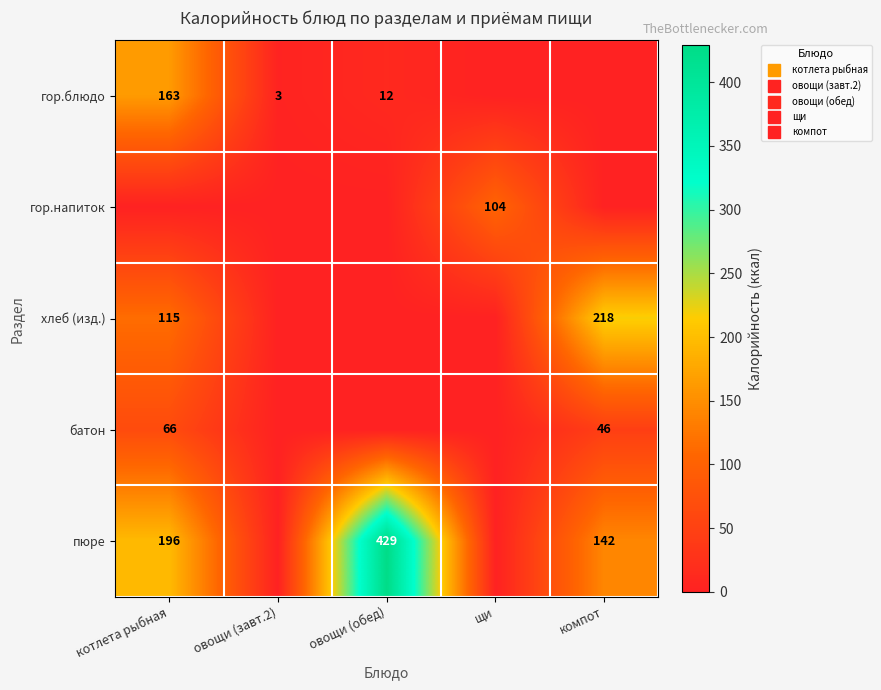

Where is батон nearest to the value 33?

компот